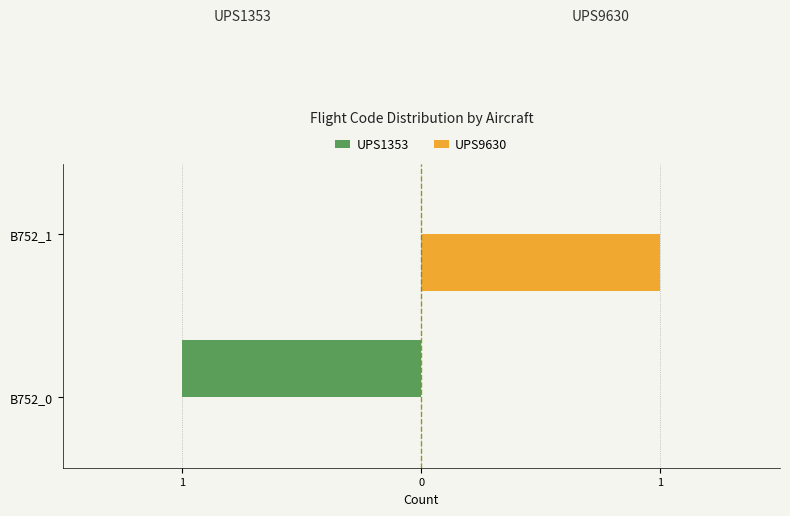

What are all the series names shown in the legend?

UPS1353, UPS9630